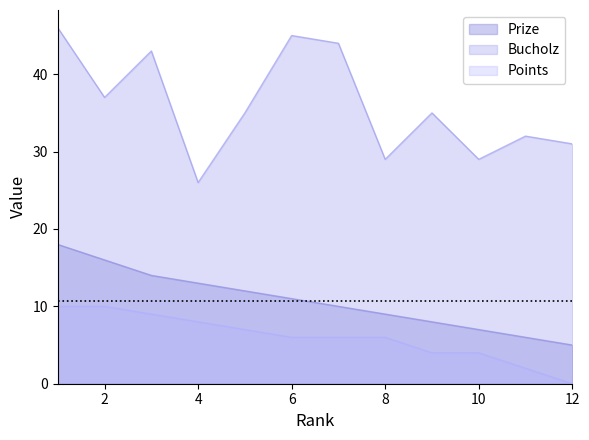

Is it true that Bucholz equals 13 at 11?

False